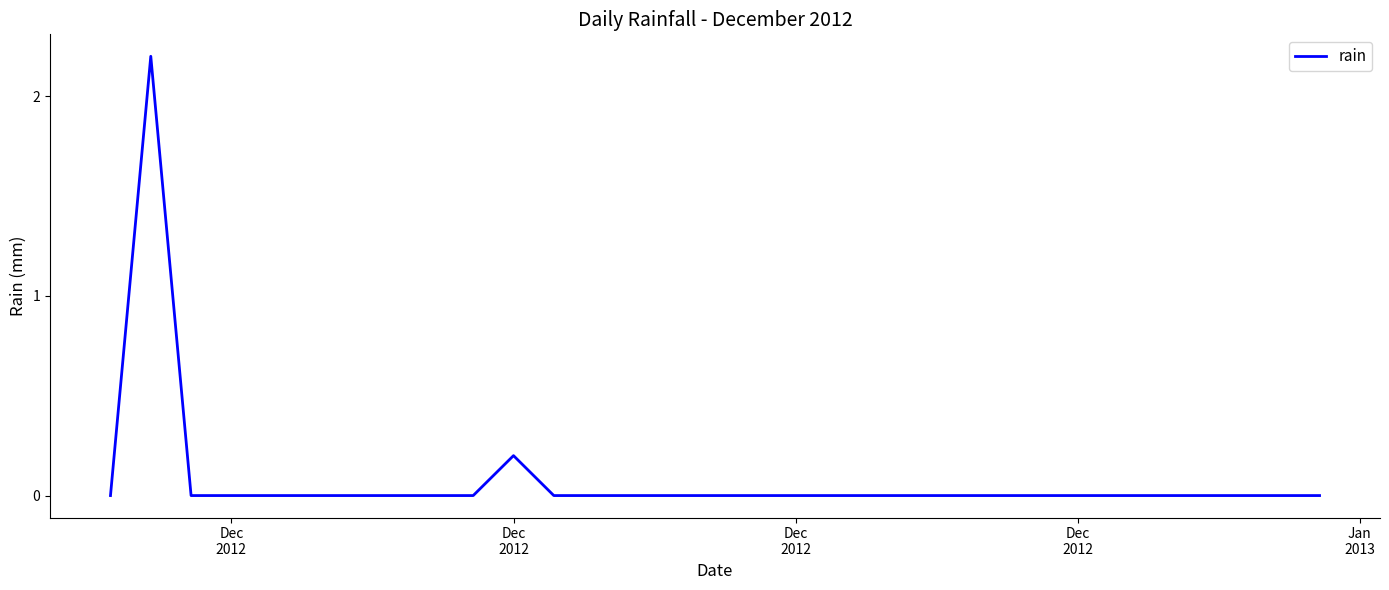

Count the number of categories in the chart.

31